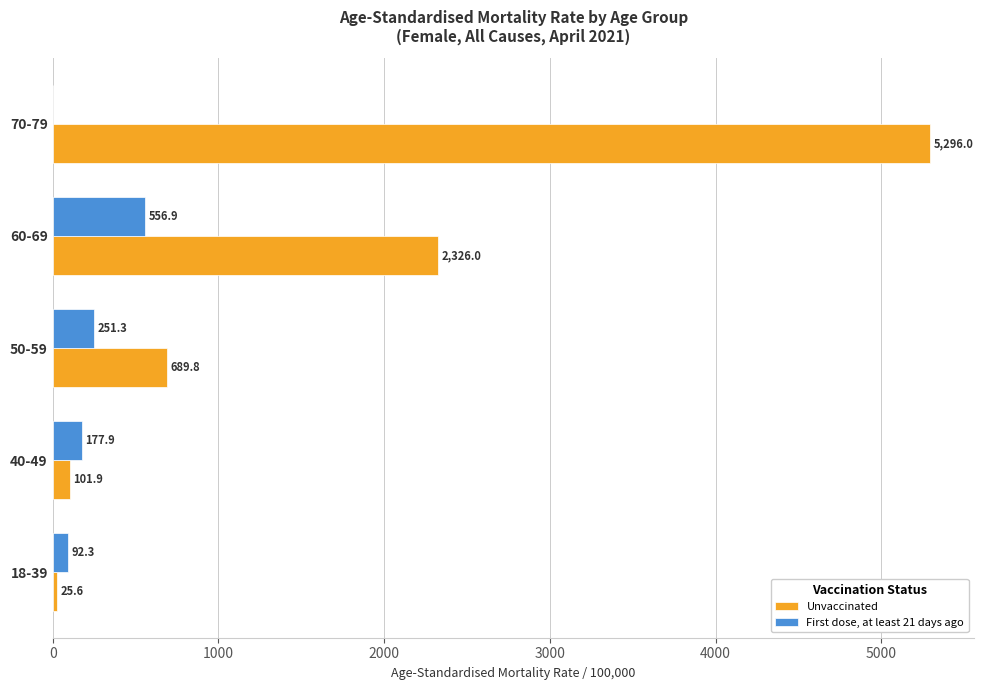

What is the approximate value of Unvaccinated at 40-49?

101.9